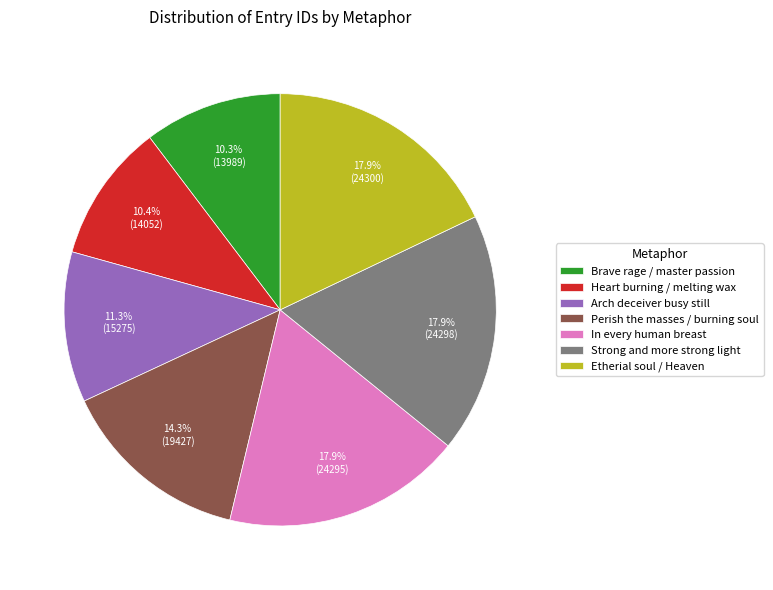

What is the ratio of the value at In every human breast to the value at Strong and more strong light?

1.0